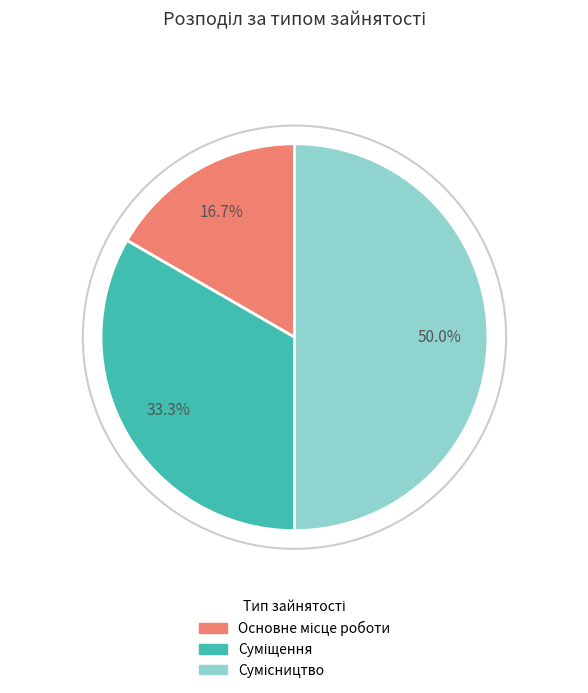

How many segments does this pie chart have?

3